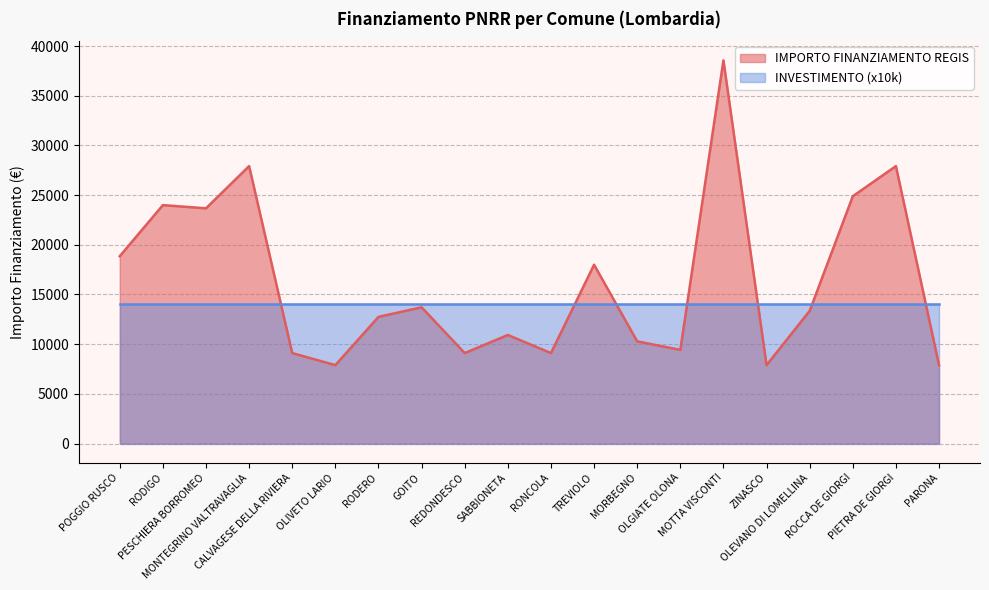

The value at PIETRA DE GIORGI is 43437. True or false?

False